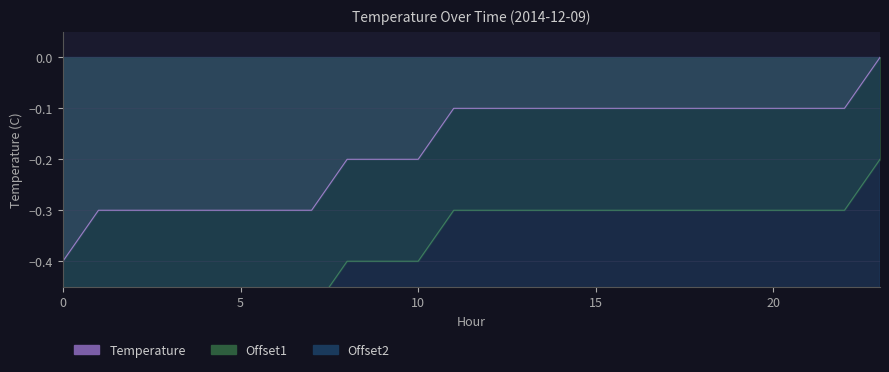

The value of Temperature at 3 is -0.4. True or false?

False